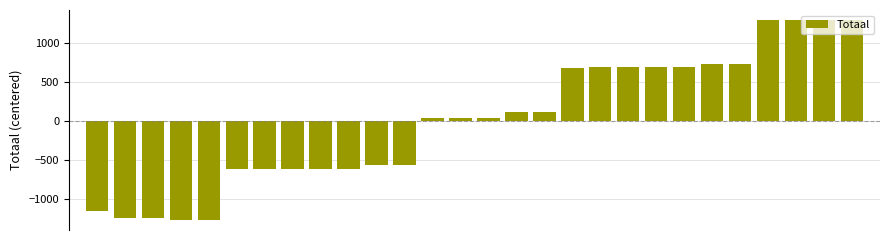

What is the value of the 3rd bar from the left?

-1245.0